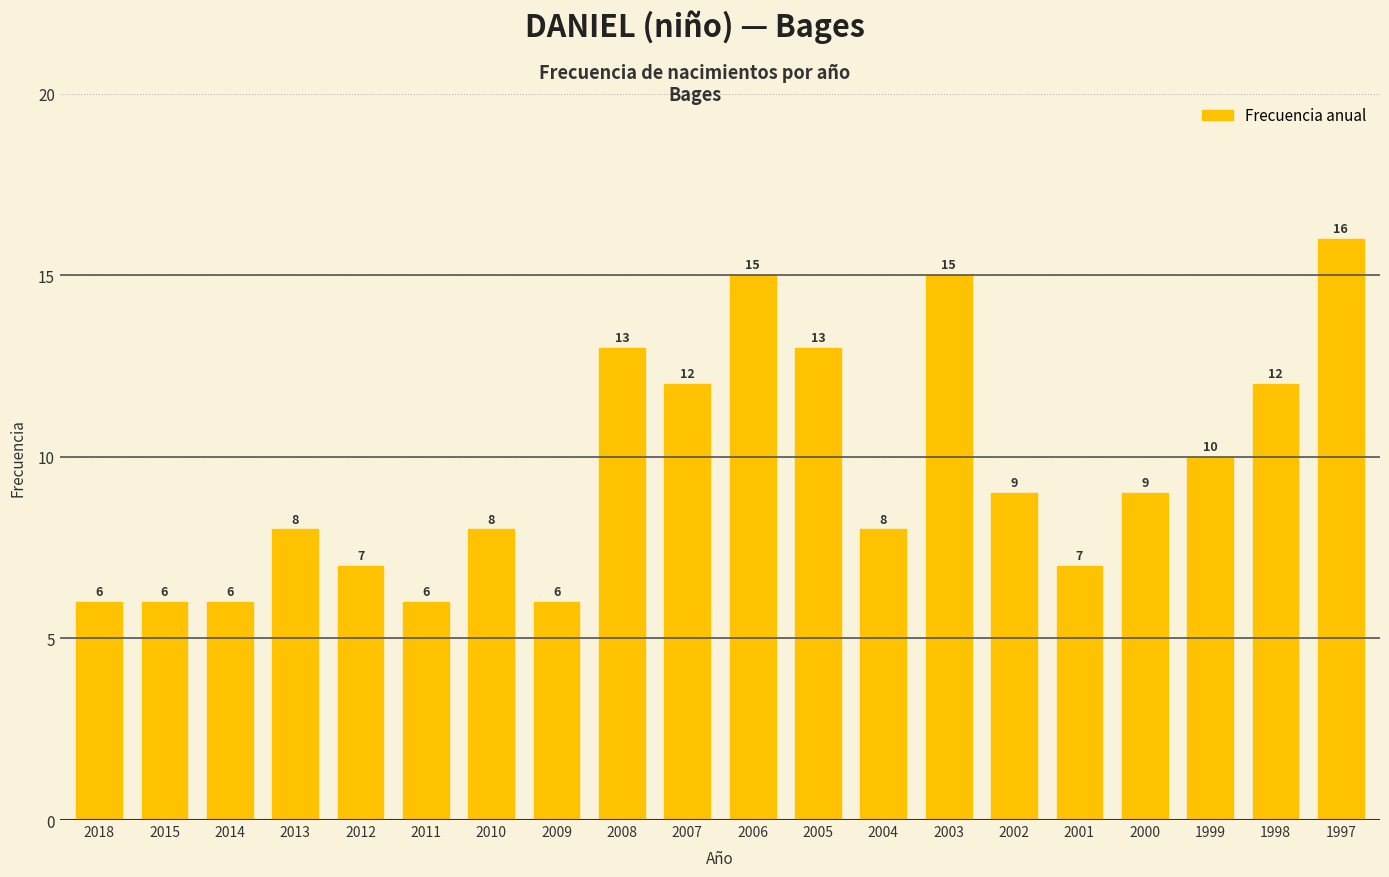

Reading left to right, list all the values displayed in this chart.

2018=6	2015=6	2014=6	2013=8	2012=7	2011=6	2010=8	2009=6	2008=13	2007=12	2006=15	2005=13	2004=8	2003=15	2002=9	2001=7	2000=9	1999=10	1998=12	1997=16